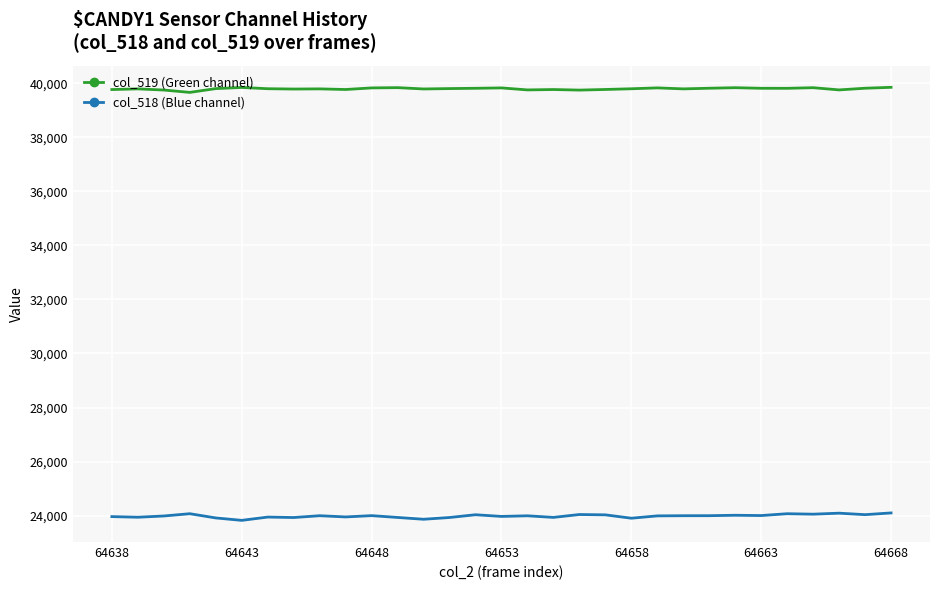

What is the smallest value displayed?

23826